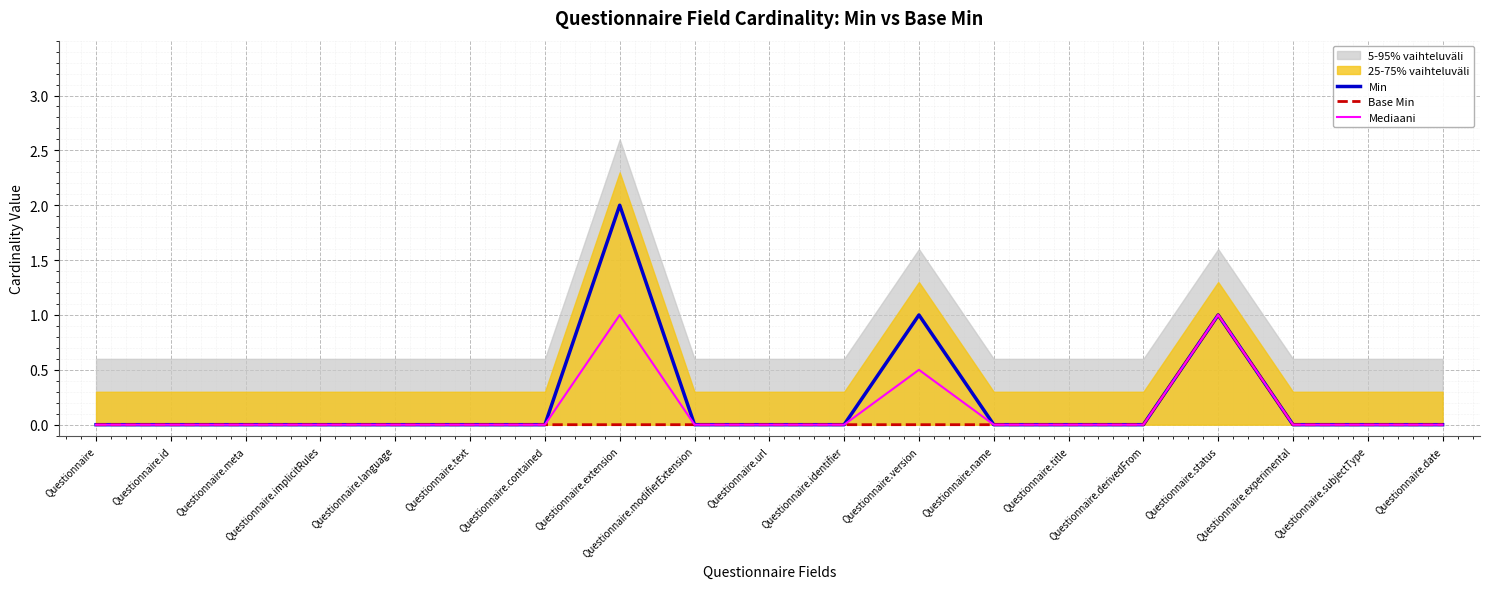

What is the label of the 16th point from the left?

Questionnaire.status